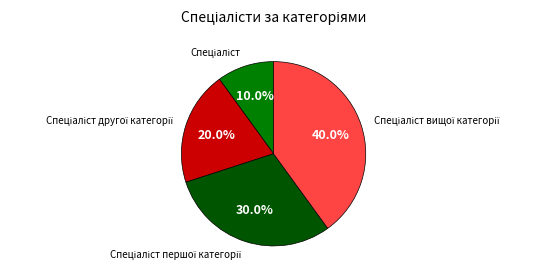

Is there any slice that represents more than half of the pie?

No